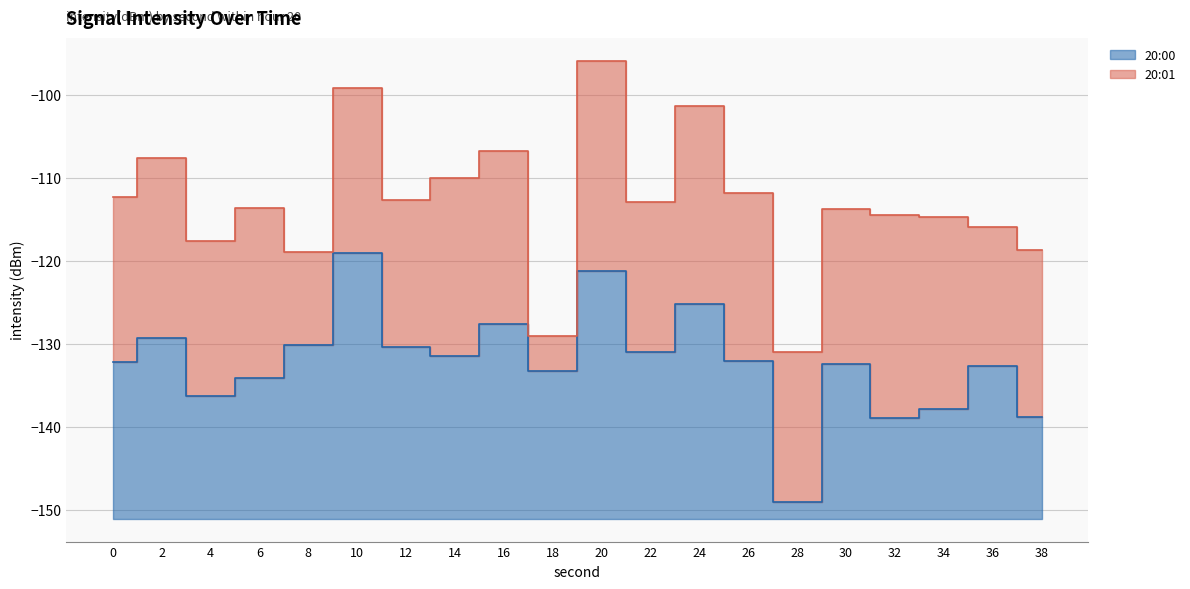

List the labels in order of value, smallest first.

28, 32, 38, 34, 4, 6, 18, 36, 30, 0, 26, 14, 22, 12, 8, 2, 16, 24, 20, 10